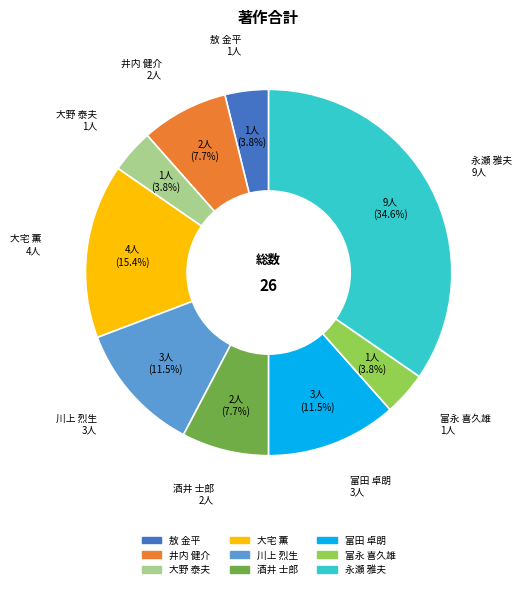

Which slice is the smallest?

大野 恭秀